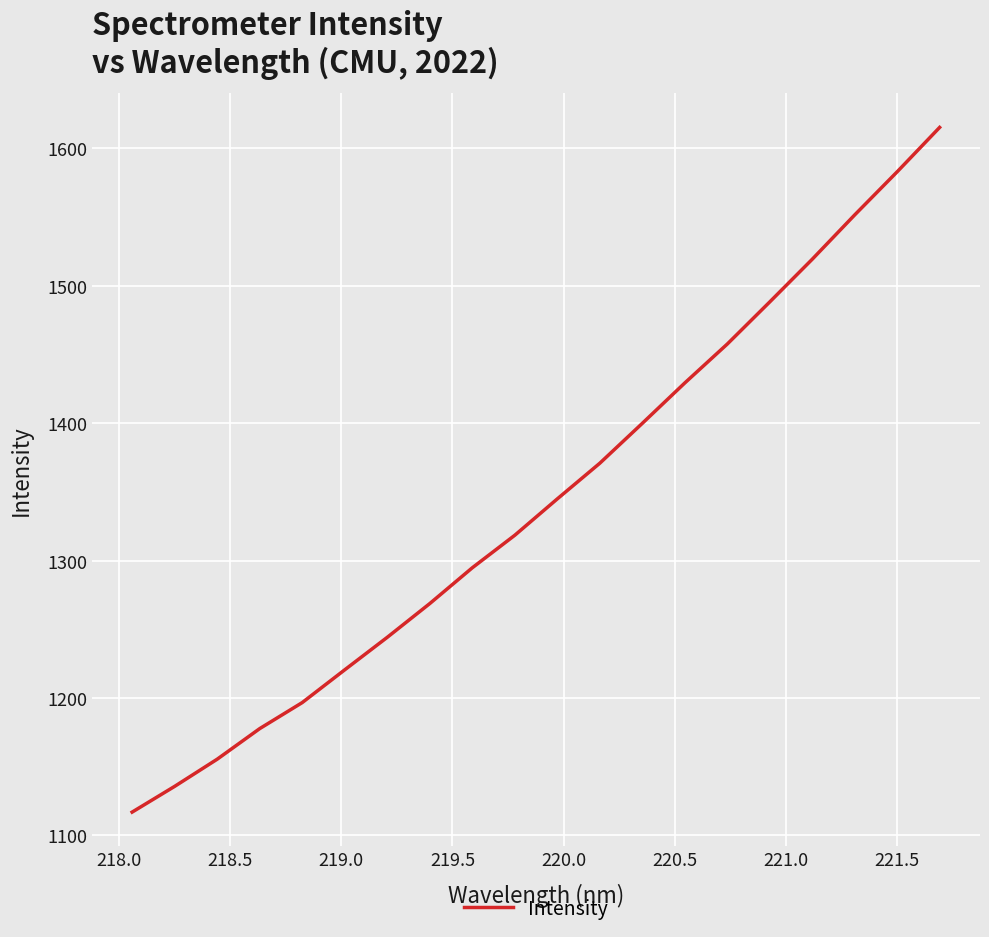

What is the difference between the maximum and minimum values?

498.2